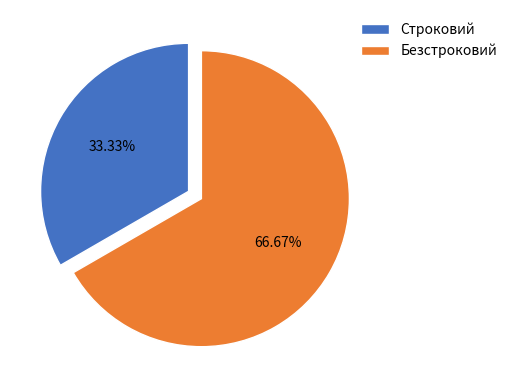

To the nearest percent, what is the difference between the largest and smallest slice percentages?

33%